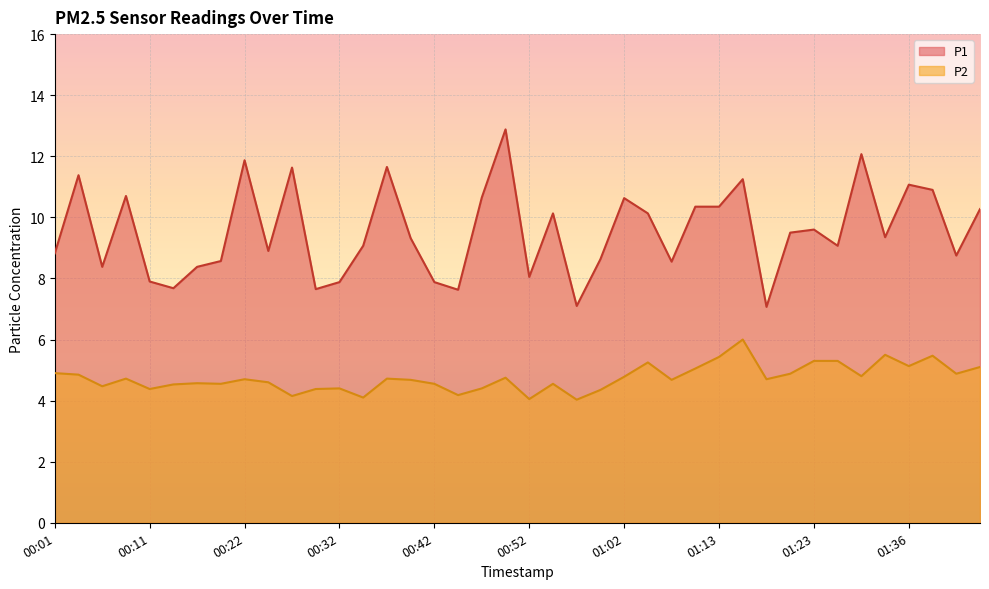

How many series are shown in this chart?

2